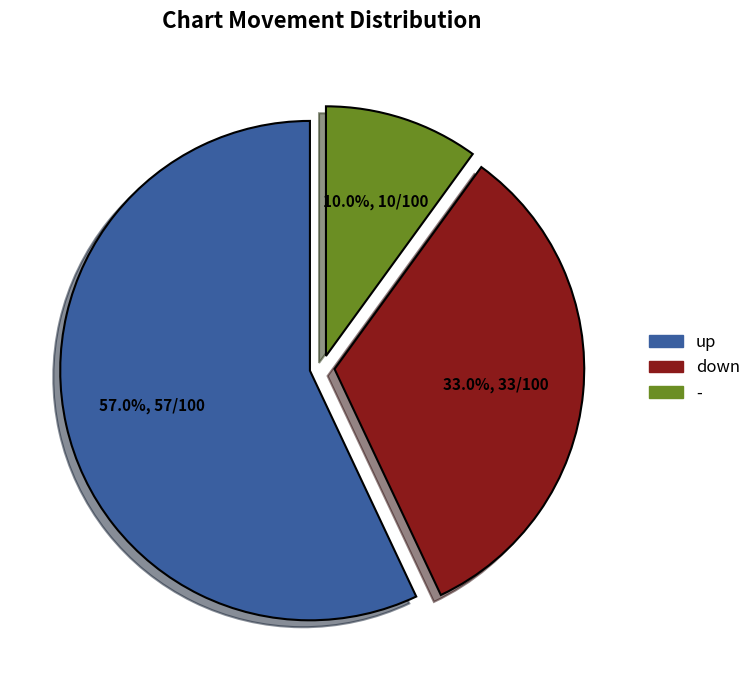

How many segments does this pie chart have?

3